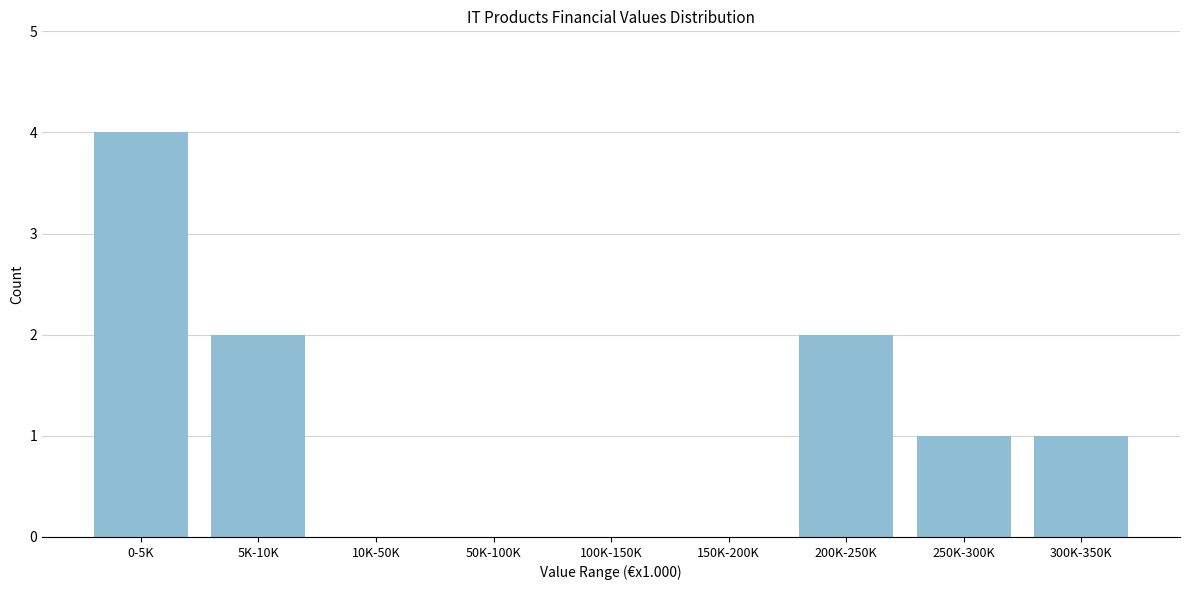

Reading right to left, extract all data points from this chart.

300K-350K=1	250K-300K=1	200K-250K=2	150K-200K=0	100K-150K=0	50K-100K=0	10K-50K=0	5K-10K=2	0-5K=4